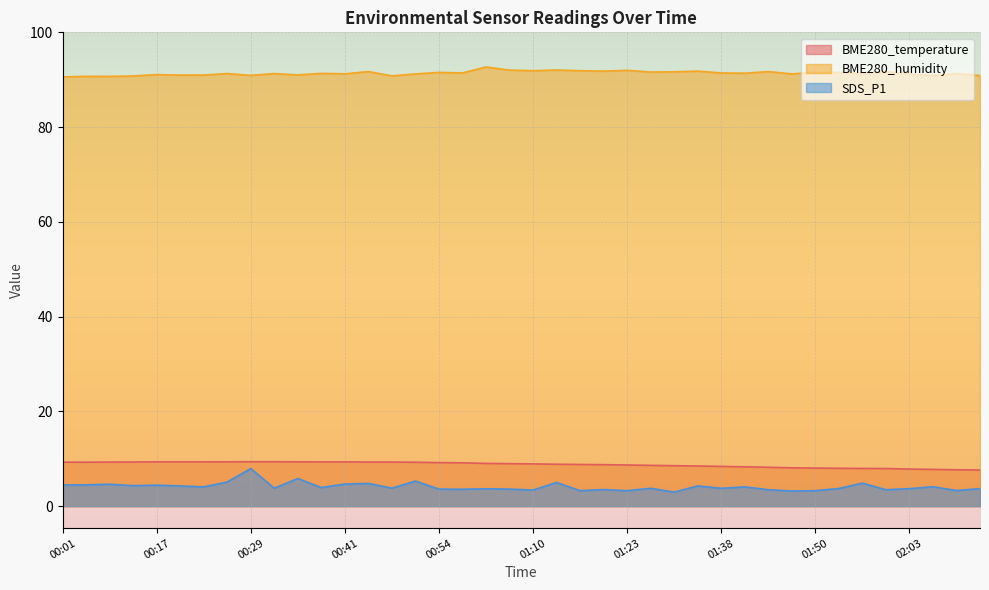

The value of BME280_temperature at 01:57 is 11.2. True or false?

False